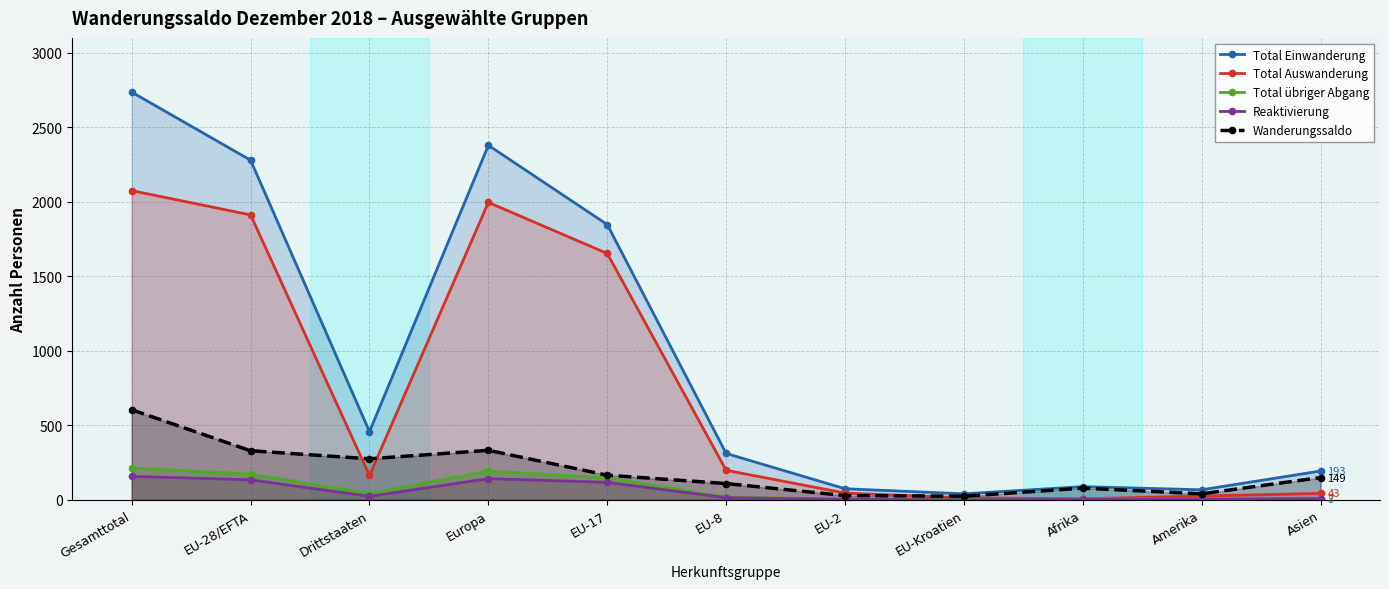

True or false: Total Einwanderung and Reaktivierung cross at least once.

False